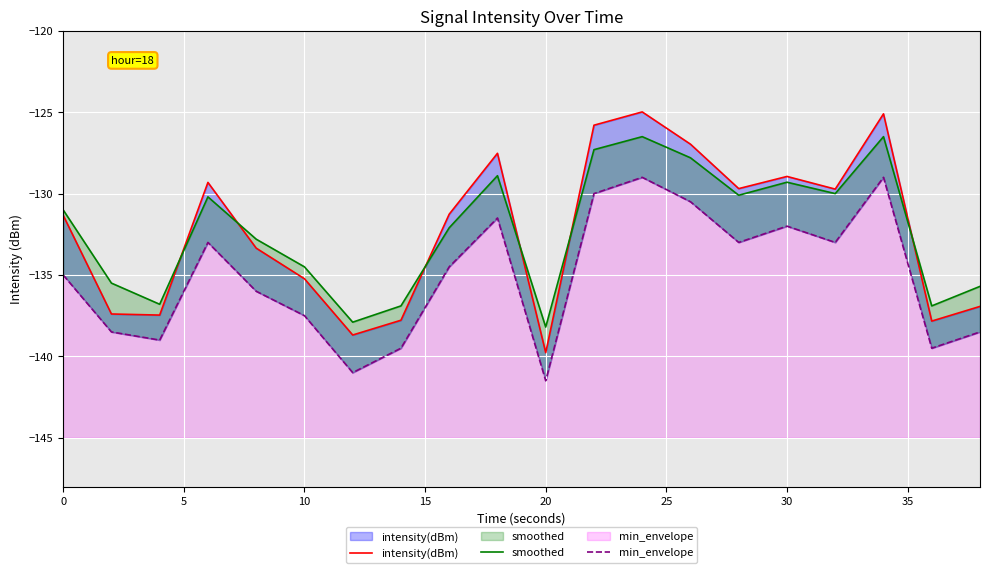

True or false: smoothed has a value of -174.5 at 40.

False